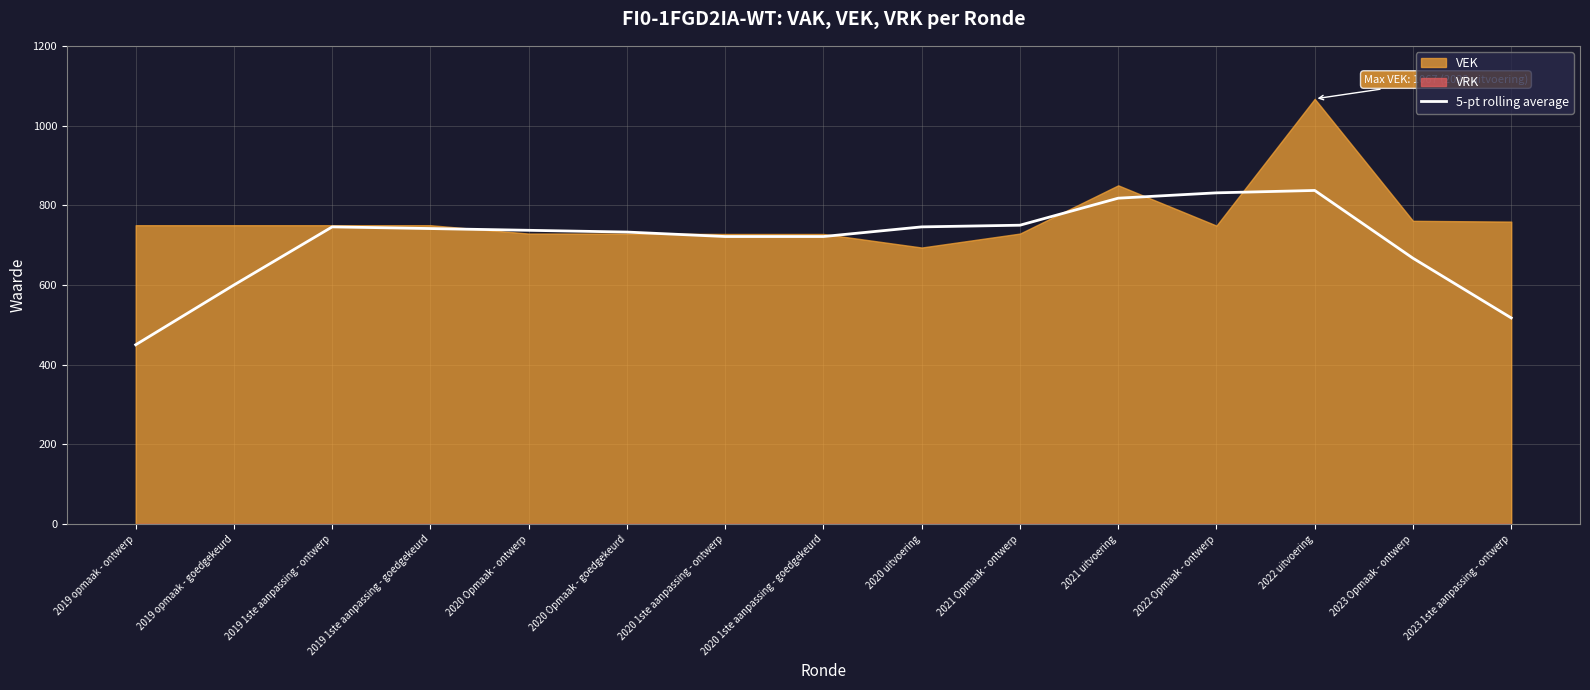

The value at 2020 Opmaak - goedgekeurd is 732.8. True or false?

True